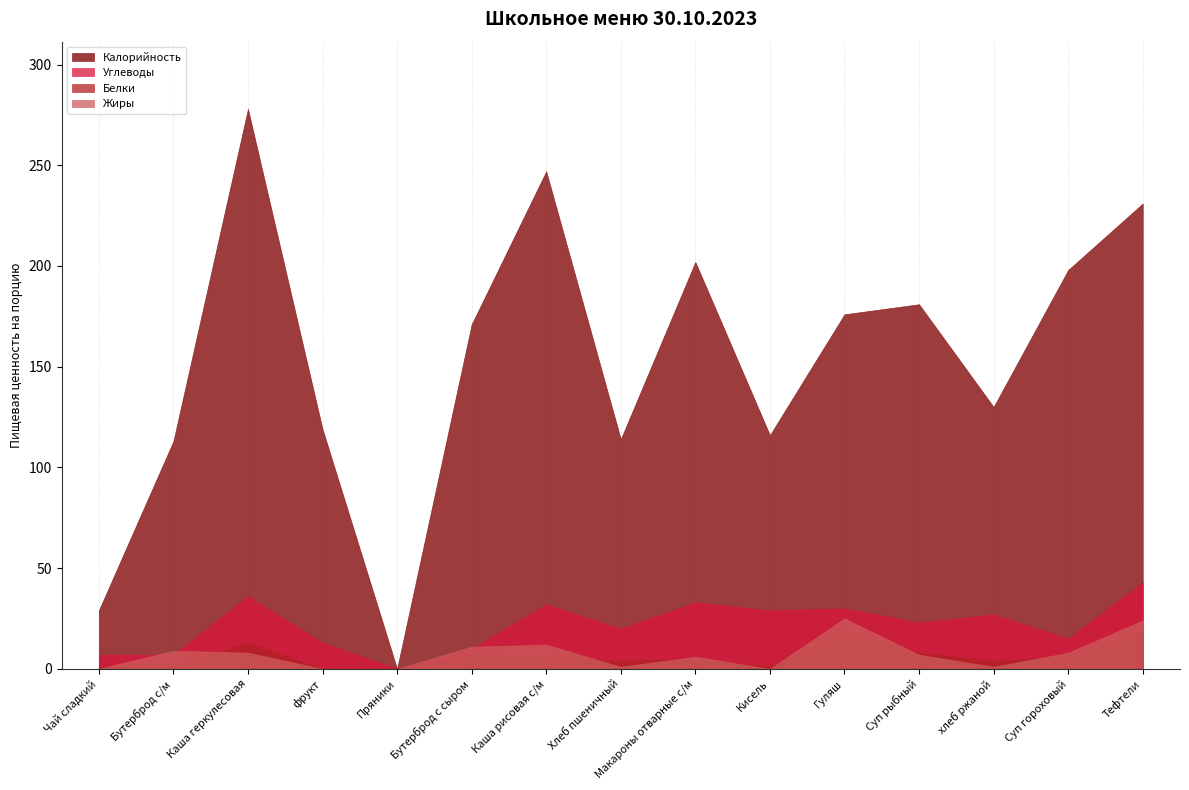

Does the chart display data point markers on the line(s)?

No